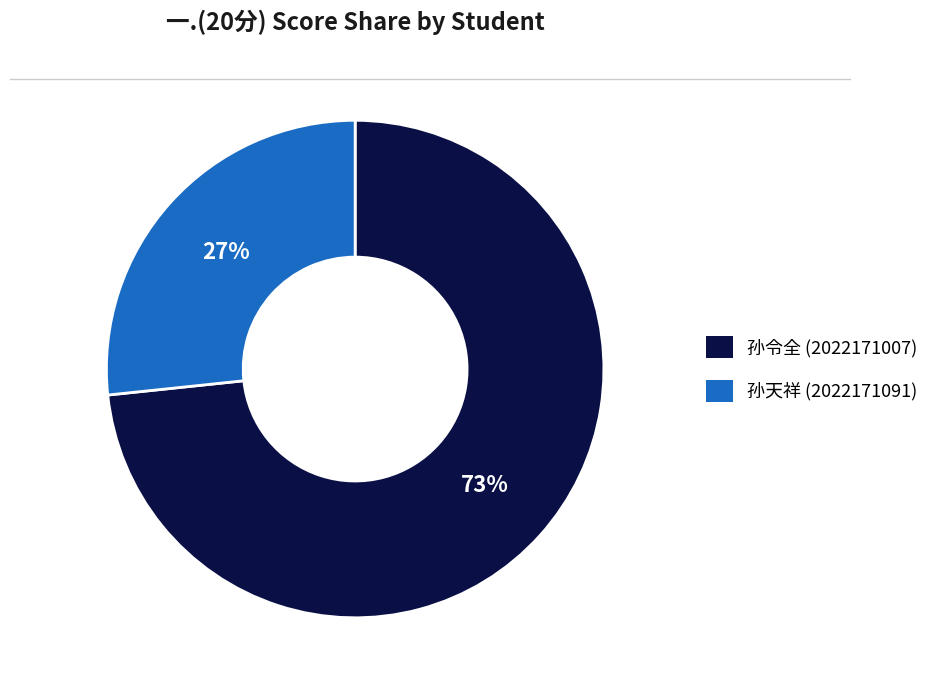

Rank the categories by value from lowest to highest.

孙天祥 (2022171091), 孙令全 (2022171007)